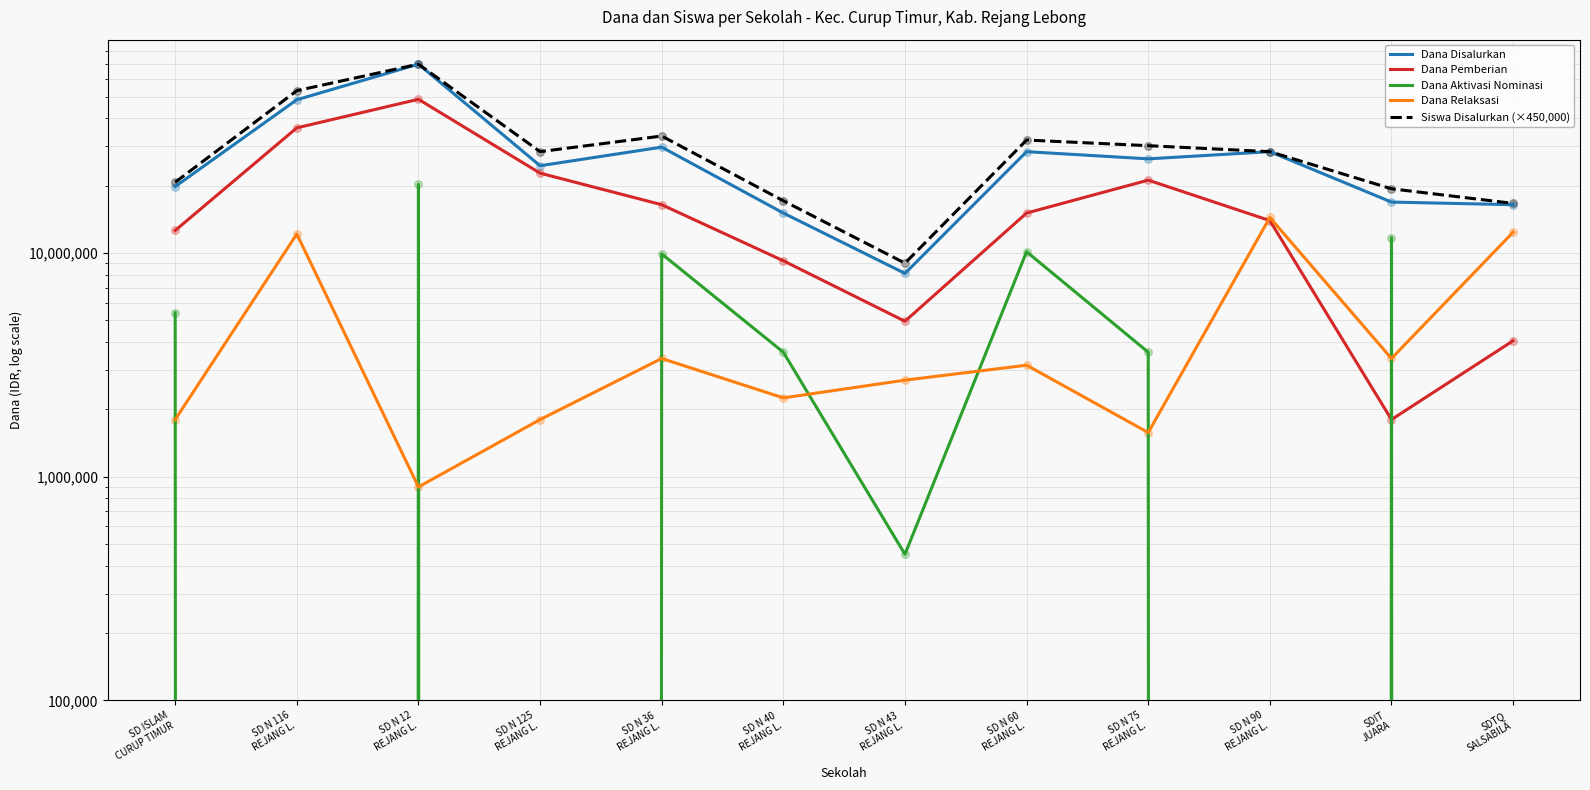

Which series has the largest total across all categories?

Siswa Disalurkan (×450,000)